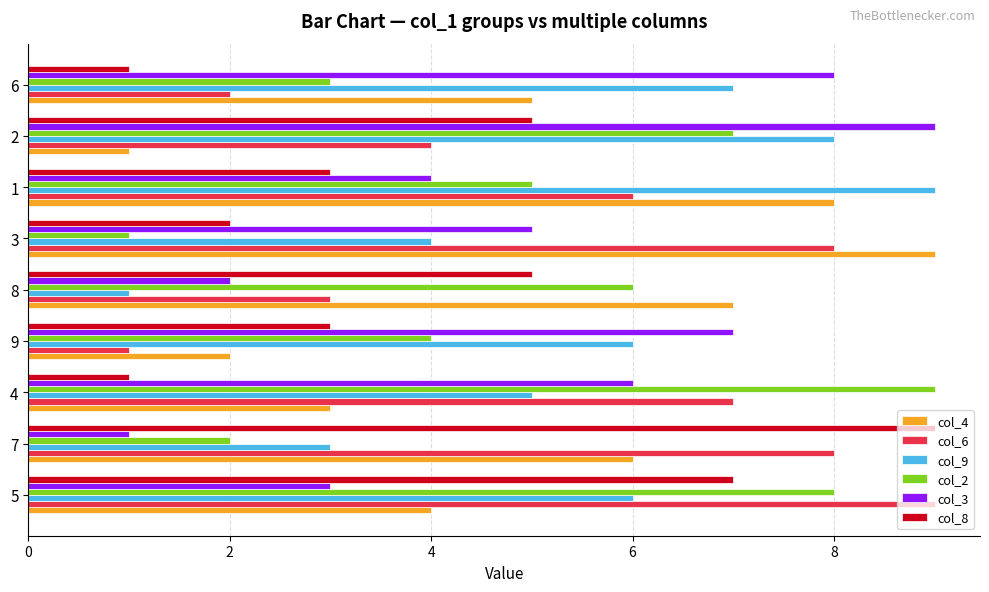

Read the col_2 value at 8.

6